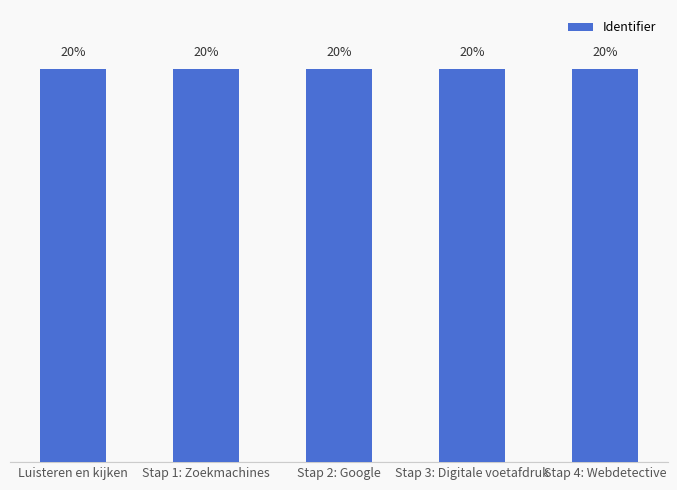

True or false: the data shows 3009684 at Stap 2: Google.

False